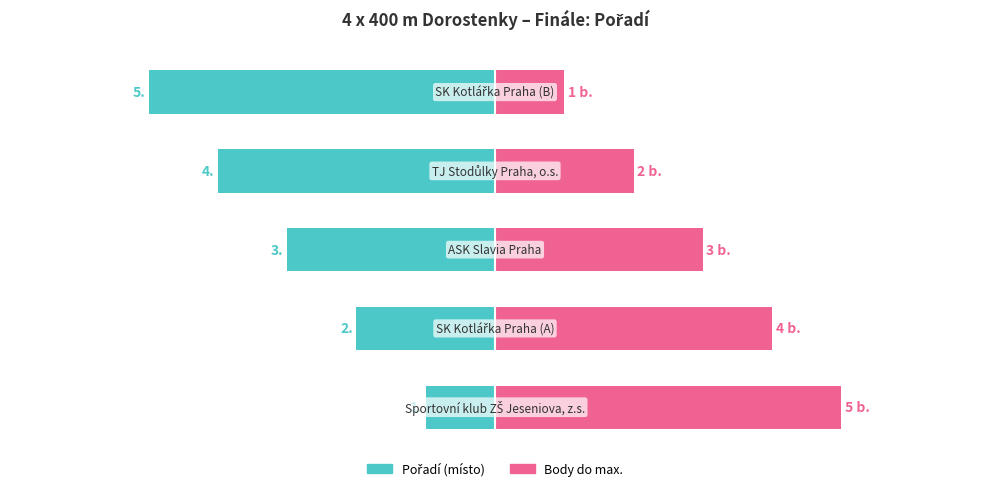

List the labels in order of Pořadí (místo) value, largest first.

0, 1, 2, 3, 4